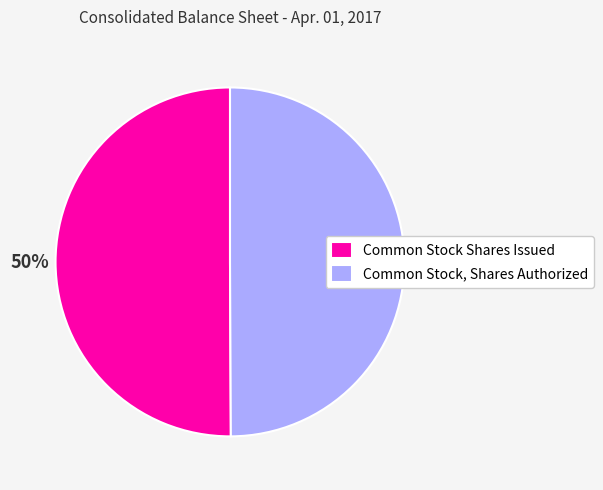

Approximately how many times larger is the value at Common Stock, Shares Authorized compared to Common Stock Shares Issued?

1.0